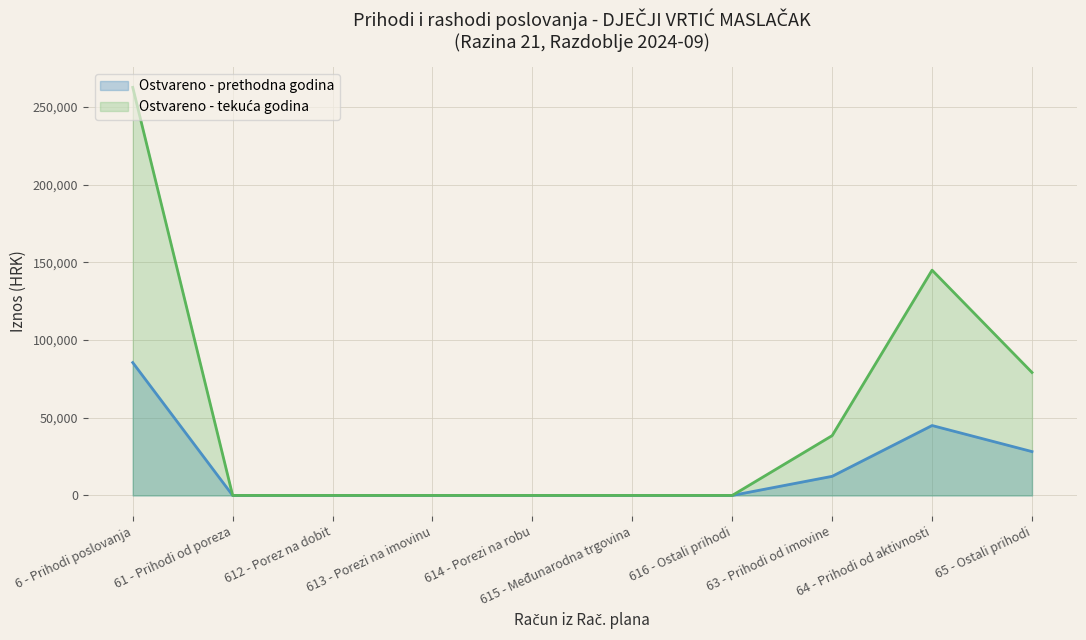

What is the greatest value displayed?

262662.5